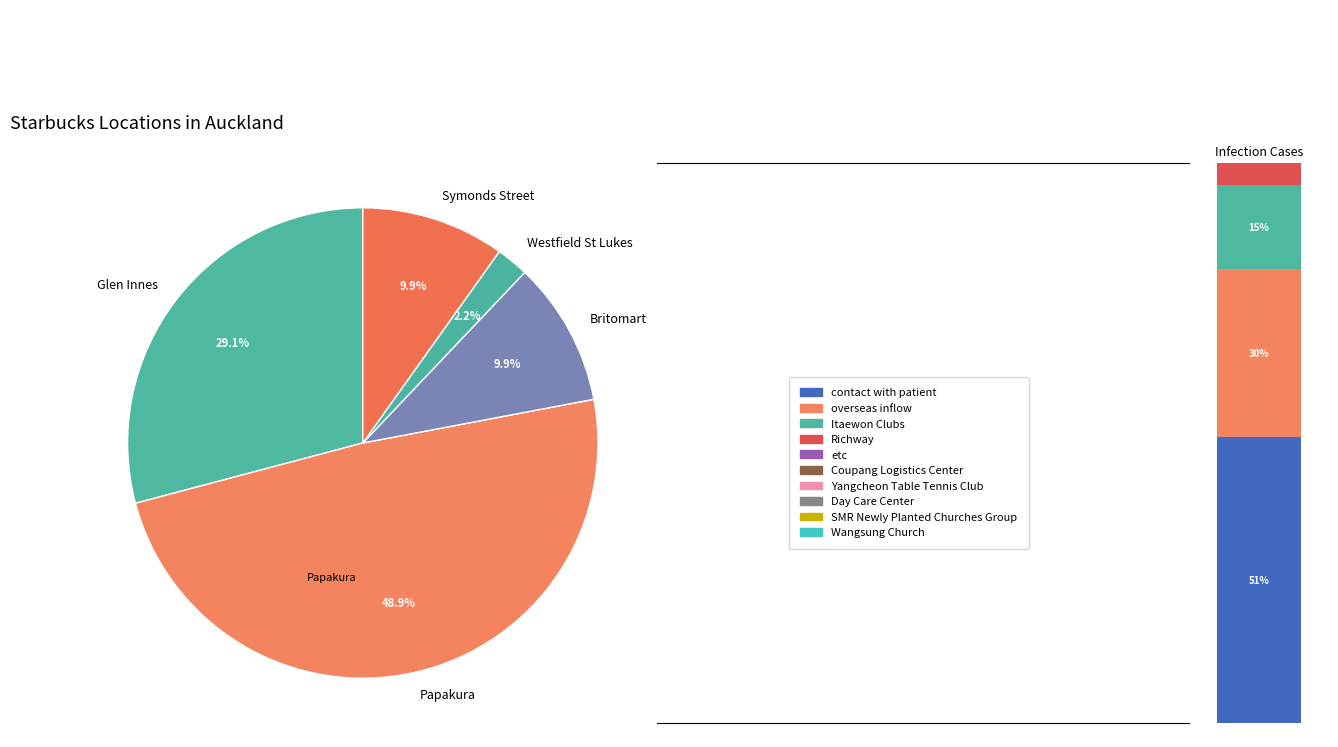

Which category has the smallest portion of the pie?

Westfield St Lukes